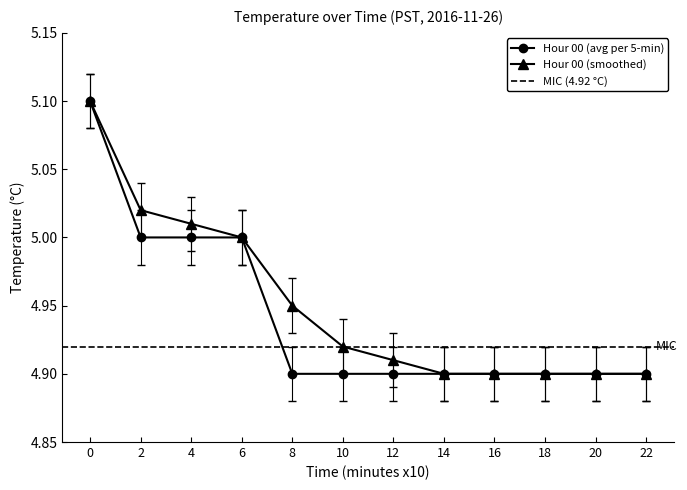

Reading right to left, transcribe all the data shown in this chart.

Hour 00 (avg per 5-min): 4.9	4.9	4.9	4.9	4.9	4.9	4.9	4.9	5.0	5.0	5.0	5.1
Hour 00 (smoothed): 4.9	4.9	4.9	4.9	4.9	4.9	4.9	5.0	5.0	5.0	5.0	5.1